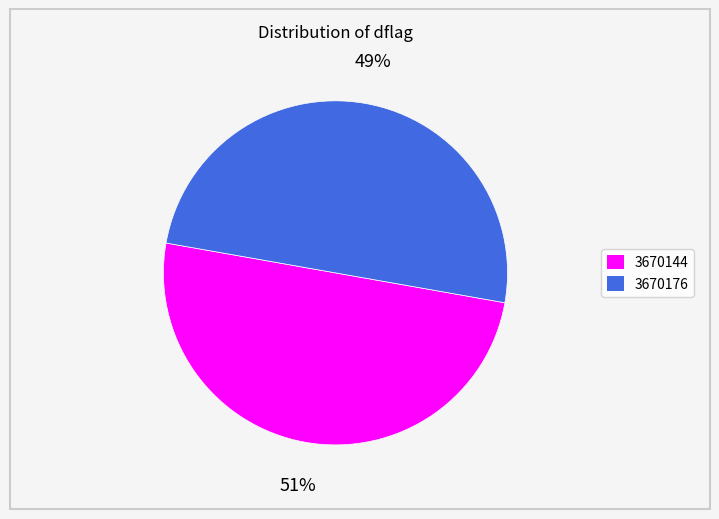

Is it true that 3670176 is 57% of the pie?

False